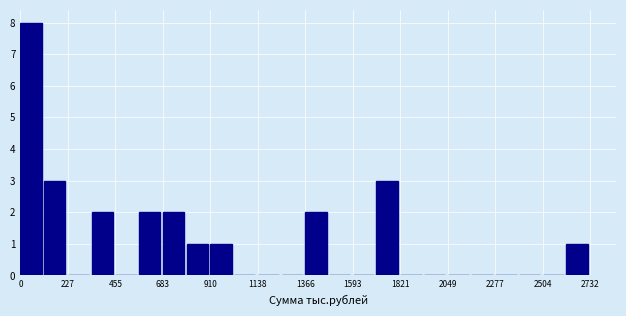

Around what value on the x-axis is the tallest bar? Give the approximate position of its centre, as read against the axis.

50